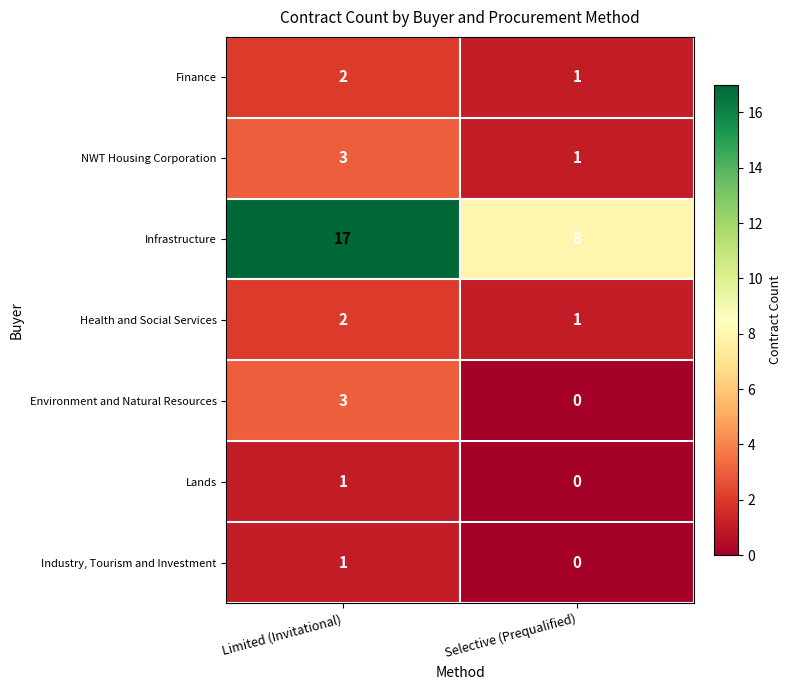

At which category is the sum across all series the highest?

Limited (Invitational)